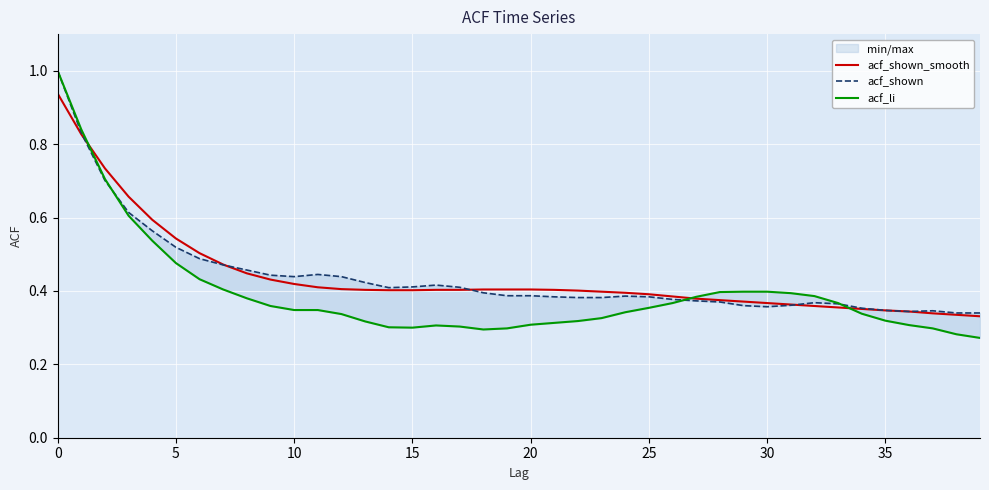

What is the sum of the acf_li values at 17 and 33?

0.7